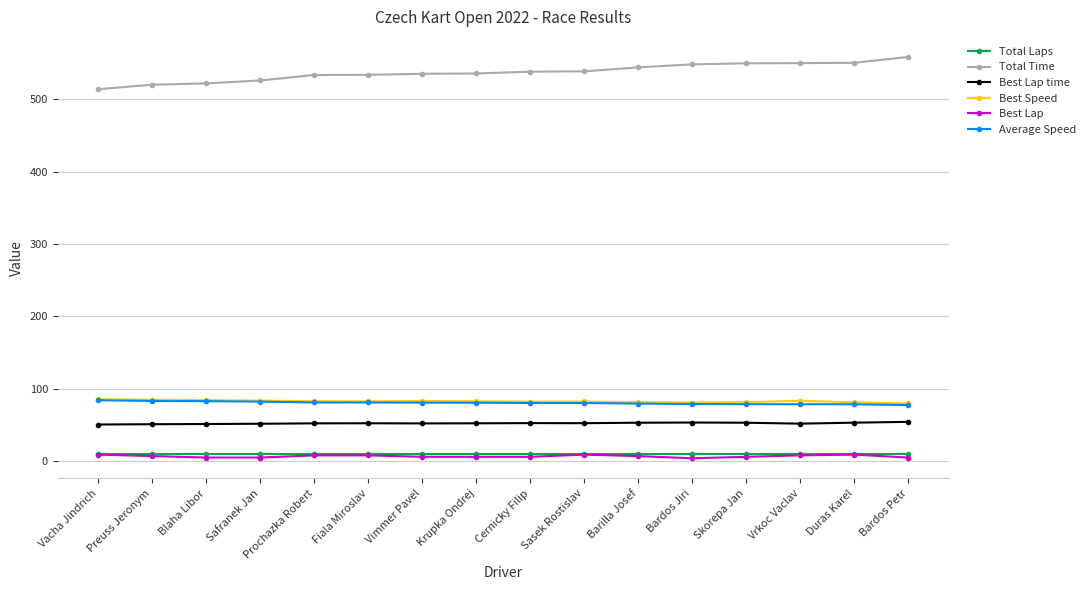

Is it true that Best Speed equals 84.8 at Preuss Jeronym?

True